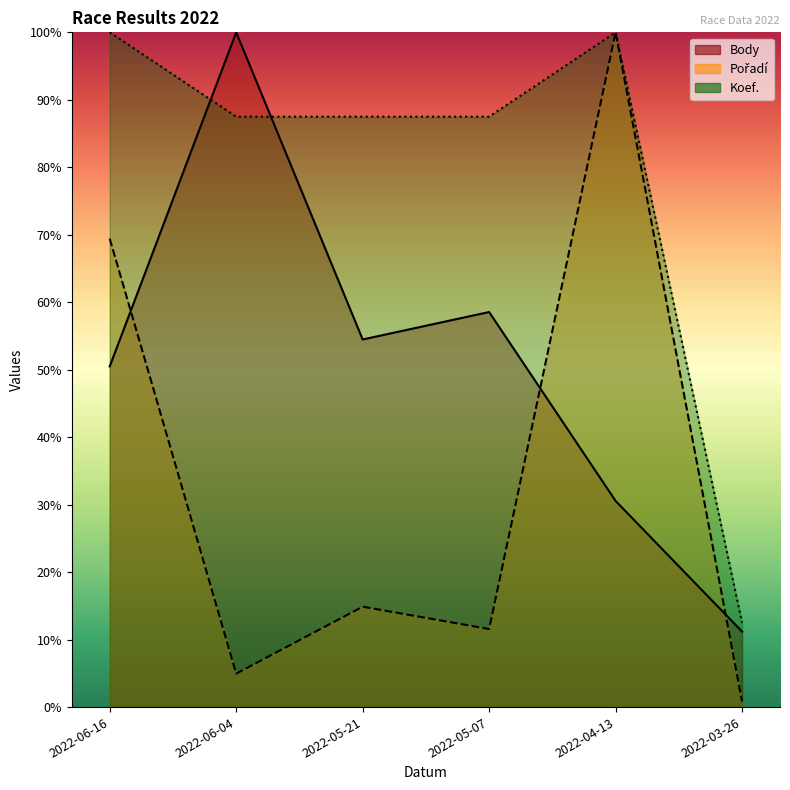

Rank the series by their maximum value, from highest to lowest.

Pořadí, Body, Koef.